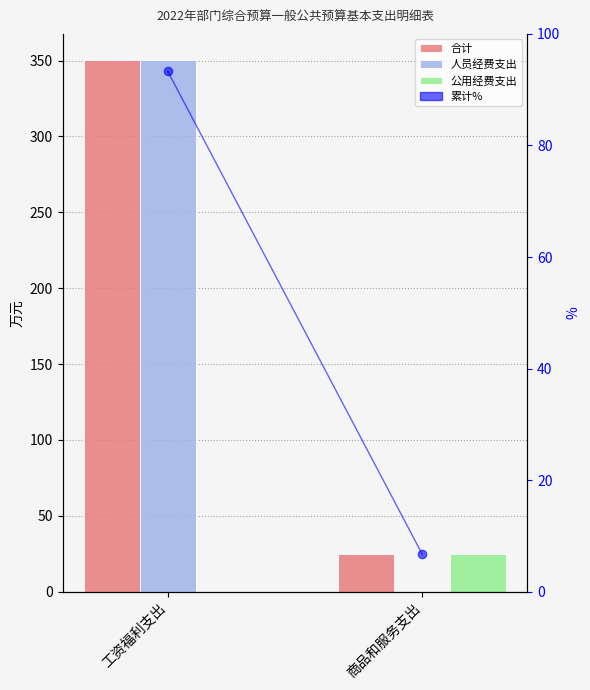

Between 商品和服务支出 and 工资福利支出, which is larger?

工资福利支出